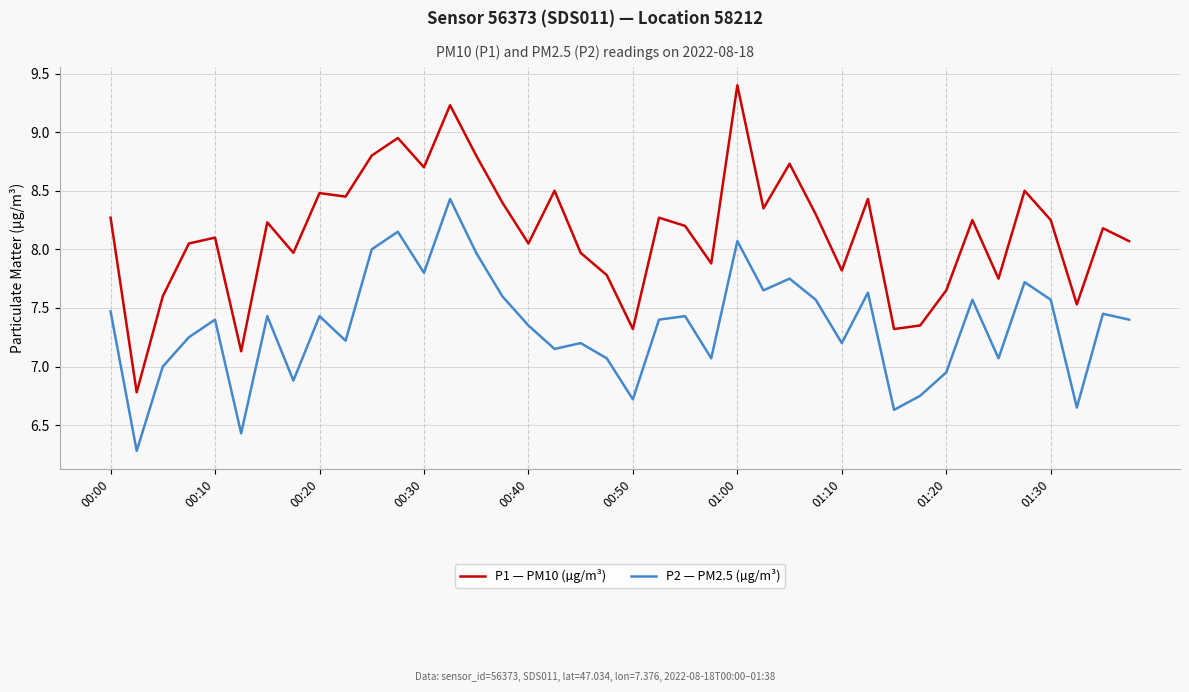

Rank the series by their maximum value, from lowest to highest.

P2 — PM2.5 (µg/m³), P1 — PM10 (µg/m³)